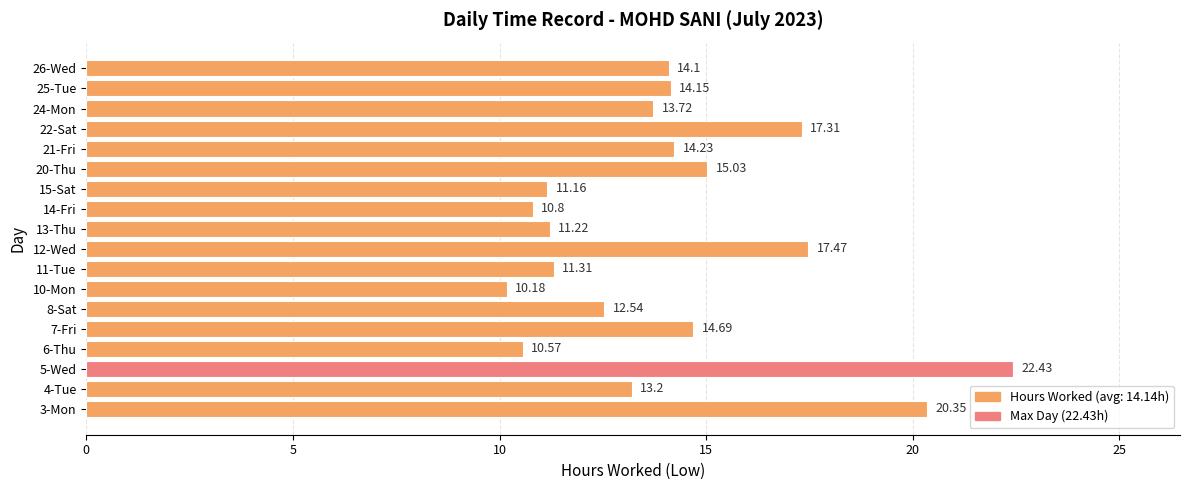

Between 11-Tue and 4-Tue, which is larger?

4-Tue